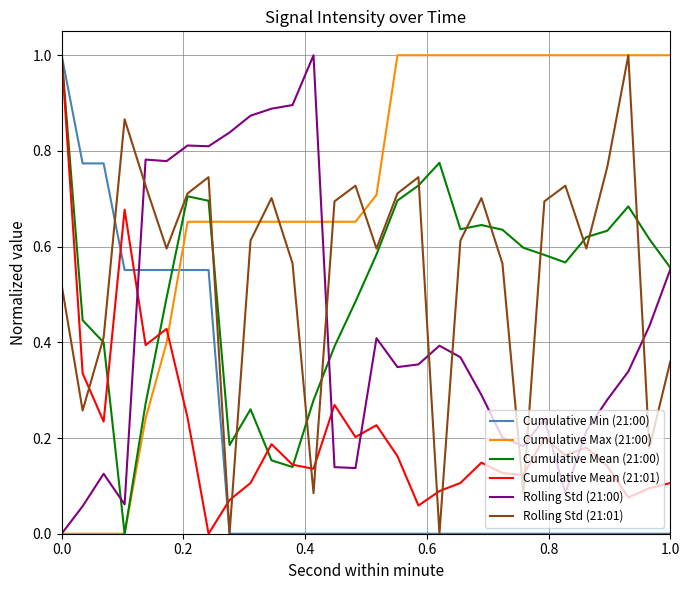

At how many categories does at least one series exceed 0?

30